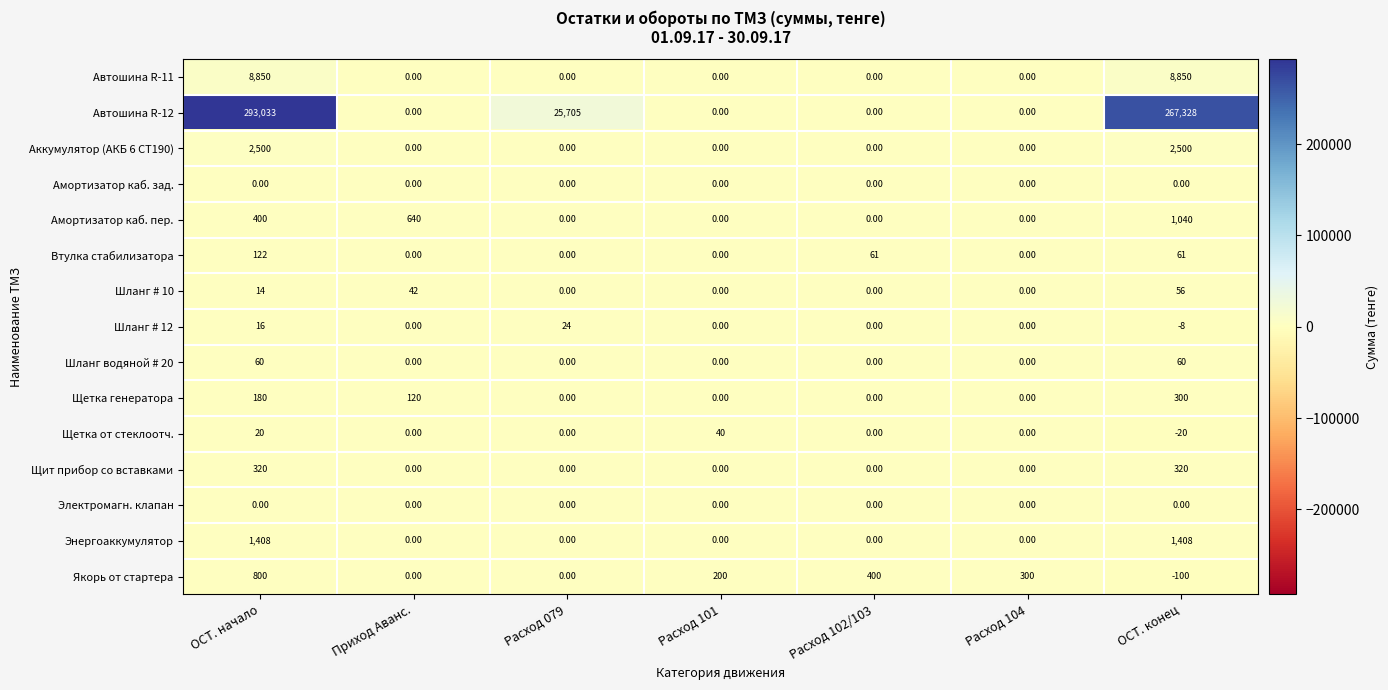

Is the value of Щетка от стеклоотч. at Приход Аванс. greater than the value of Автошина R-11 at ОСТ. начало?

No